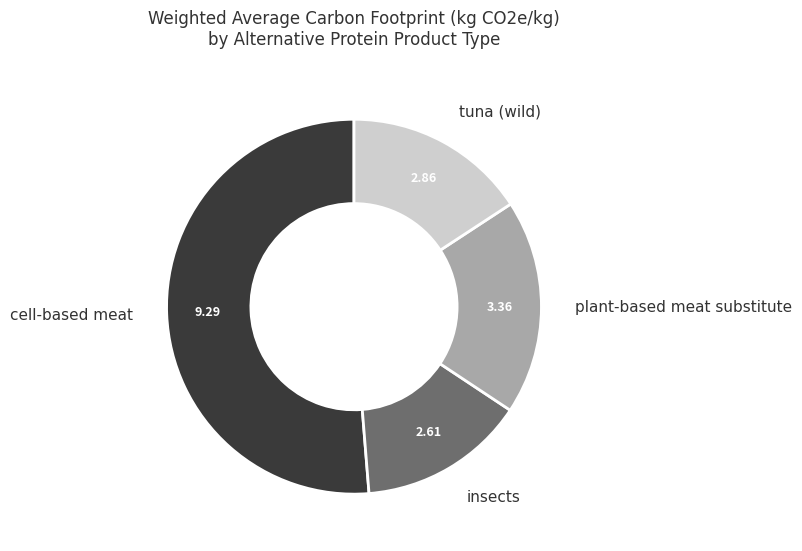

Does any single category account for the majority?

Yes